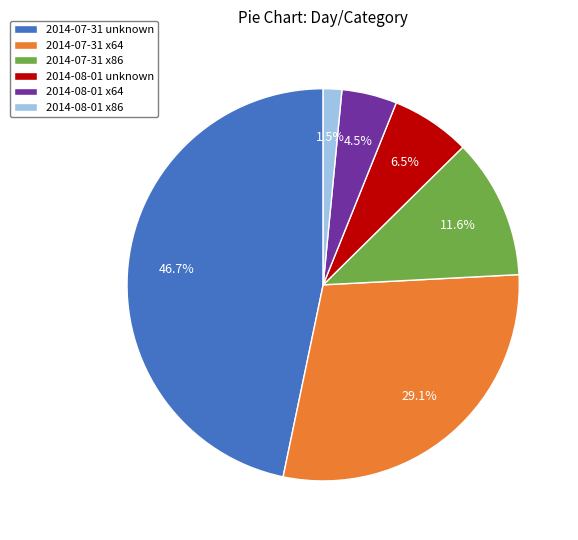

How much of the chart is everything except 2014-08-01 x64?

95.5%